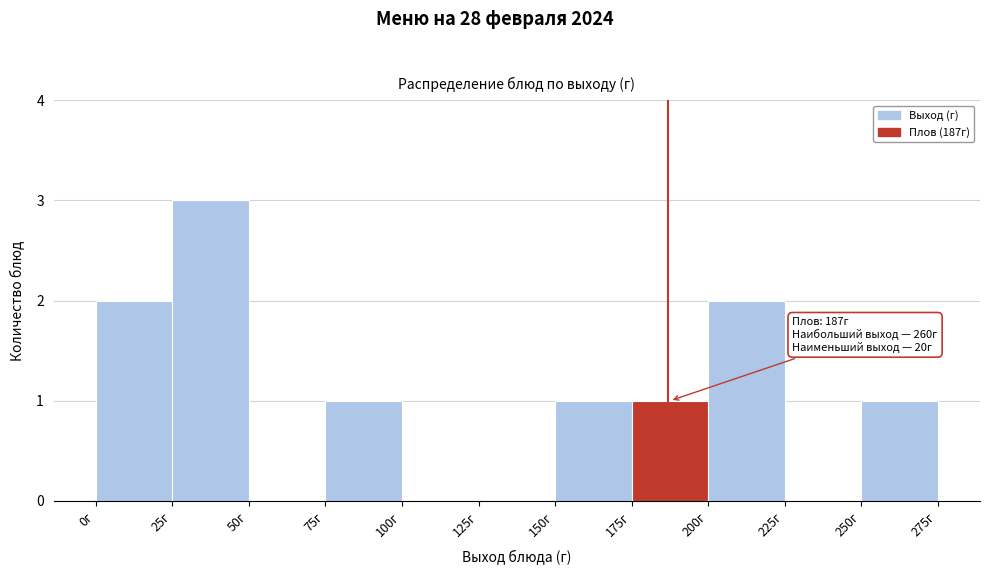

Which range on the x-axis has the tallest bar?

25 to 50